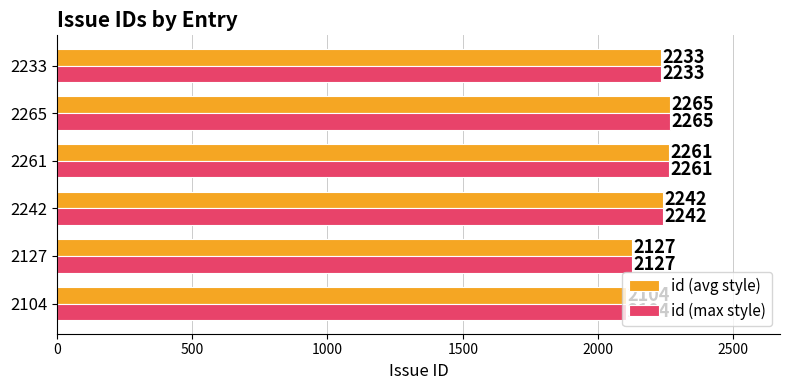

At which category is the sum across all series the highest?

2265